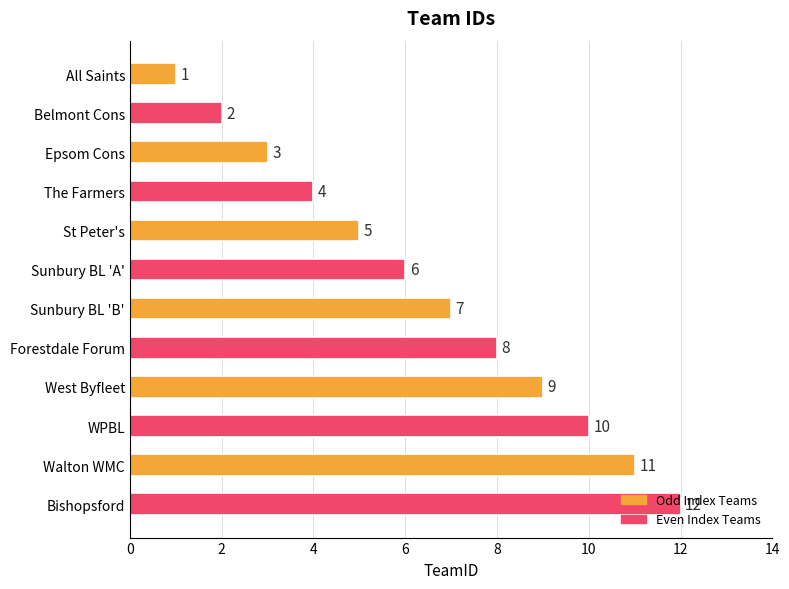

At which label is the value closest to 6?

Sunbury BL 'A'